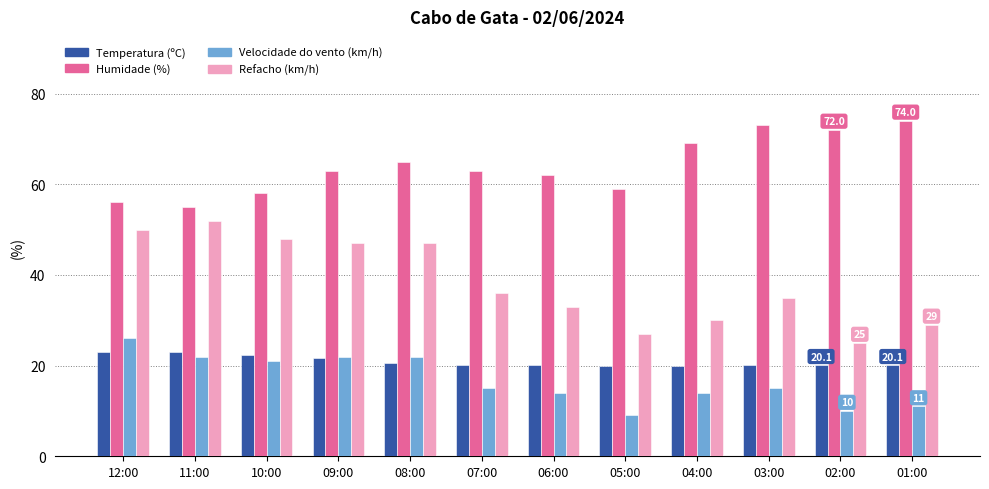

What is the total value across all series at 02:00?

127.1